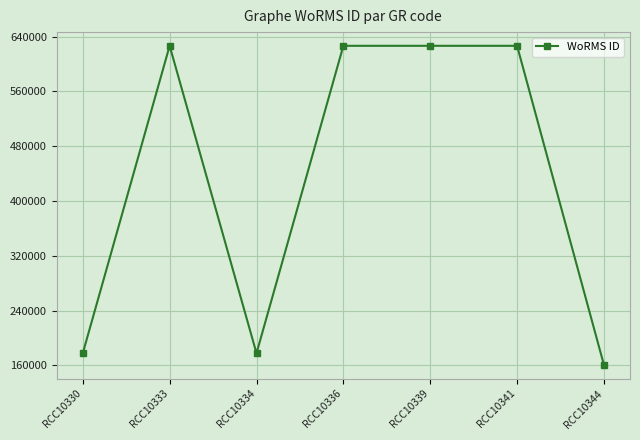

Between RCC10341 and RCC10334, which is larger?

RCC10341